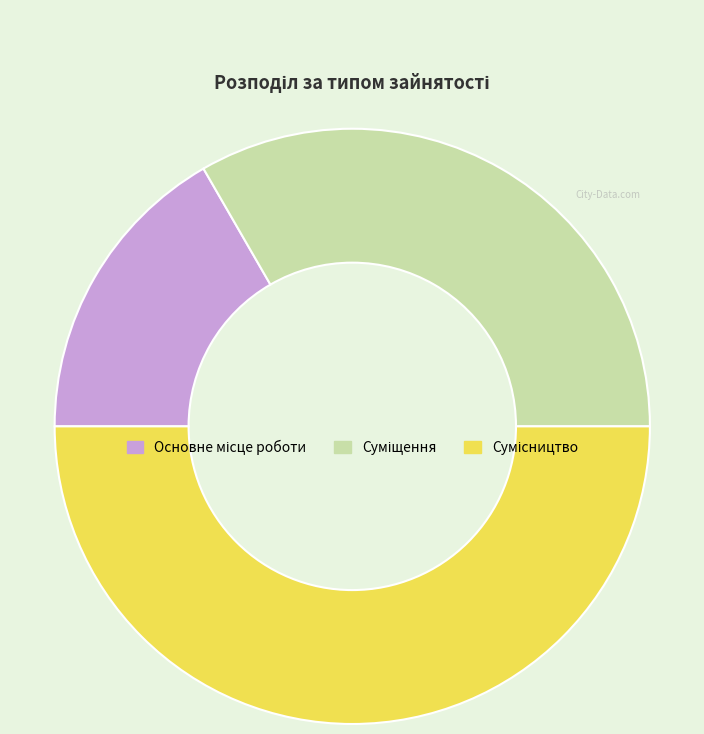

How many slices are in this pie chart?

3